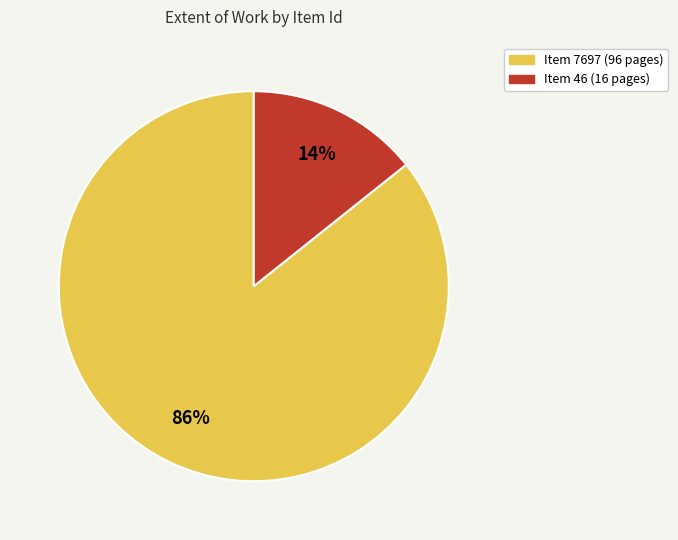

Is there any slice that represents more than half of the pie?

Yes